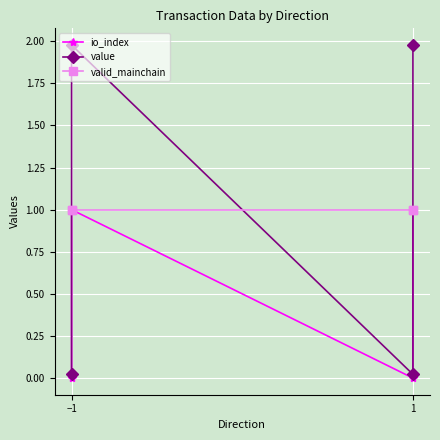

True or false: io_index and value cross at least once.

False